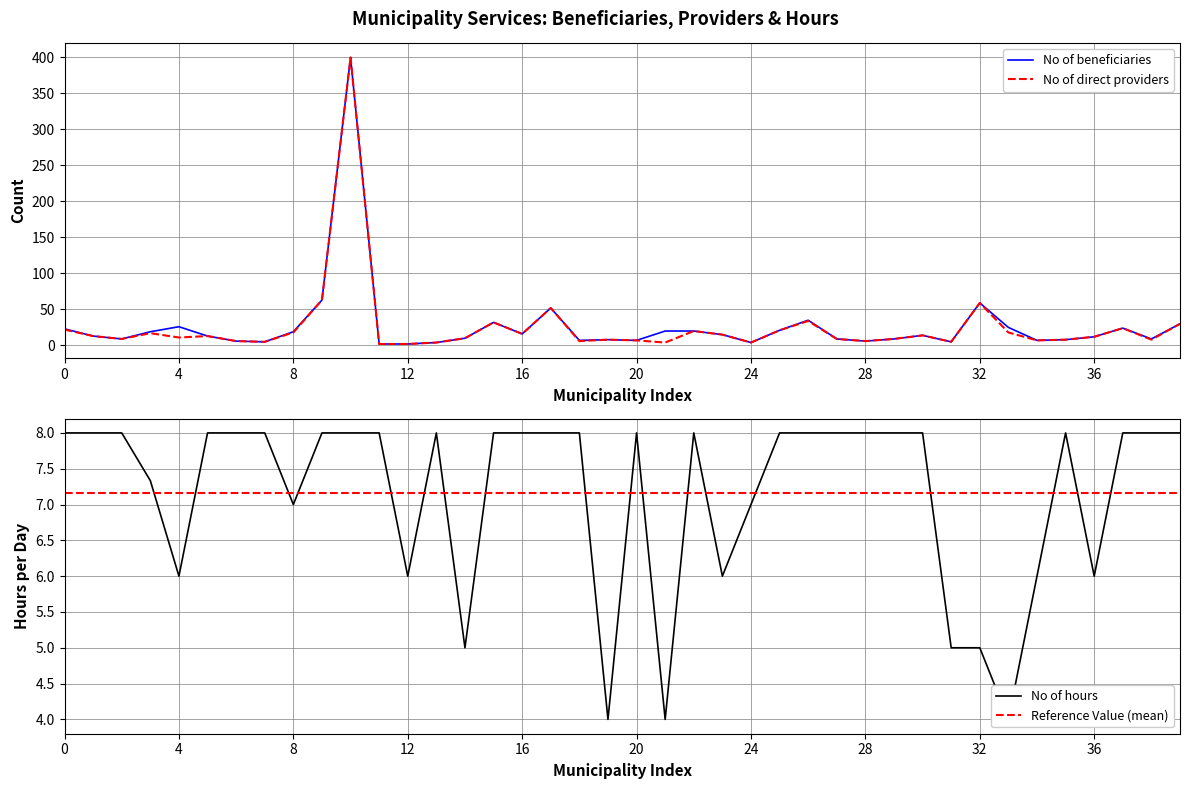

True or false: No of direct providers has a value of 22 at 0.

True